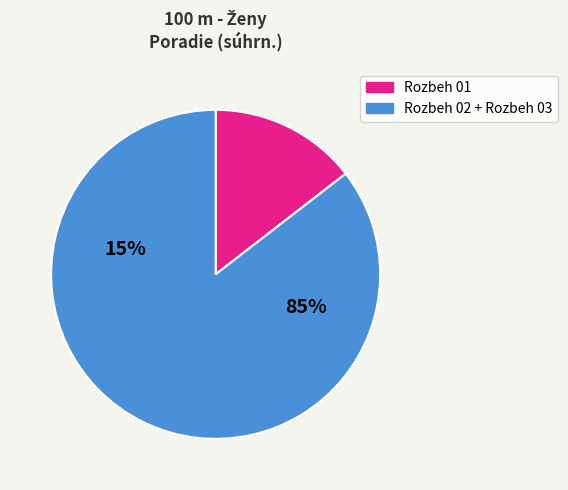

What portion of the pie excludes Rozbeh 01?

85.5%